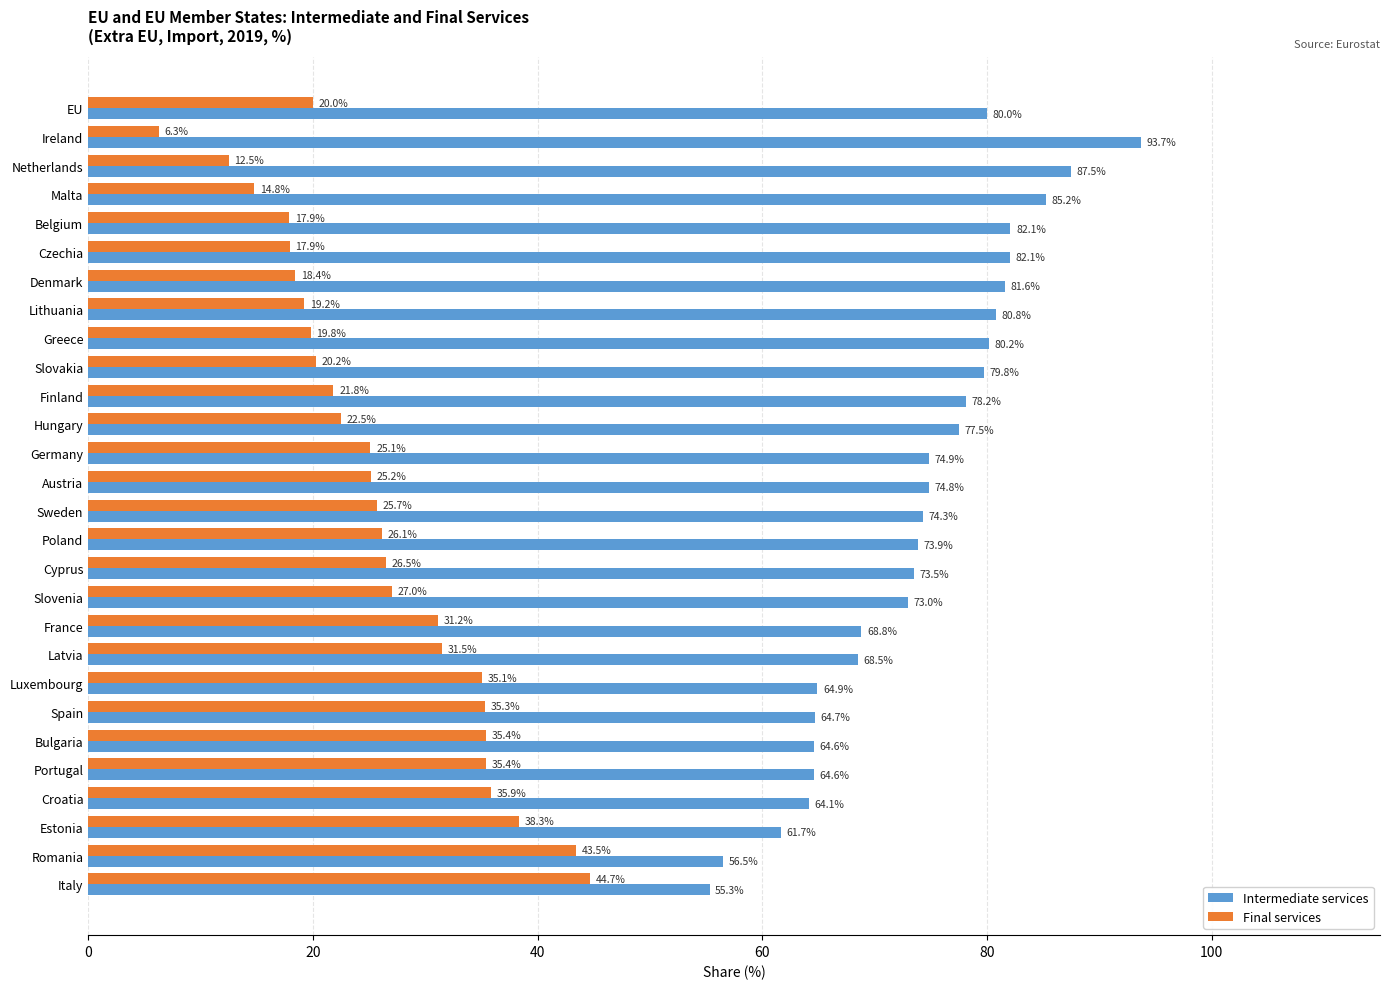

Is the value of Final services at Ireland greater than the value of Intermediate services at Czechia?

No